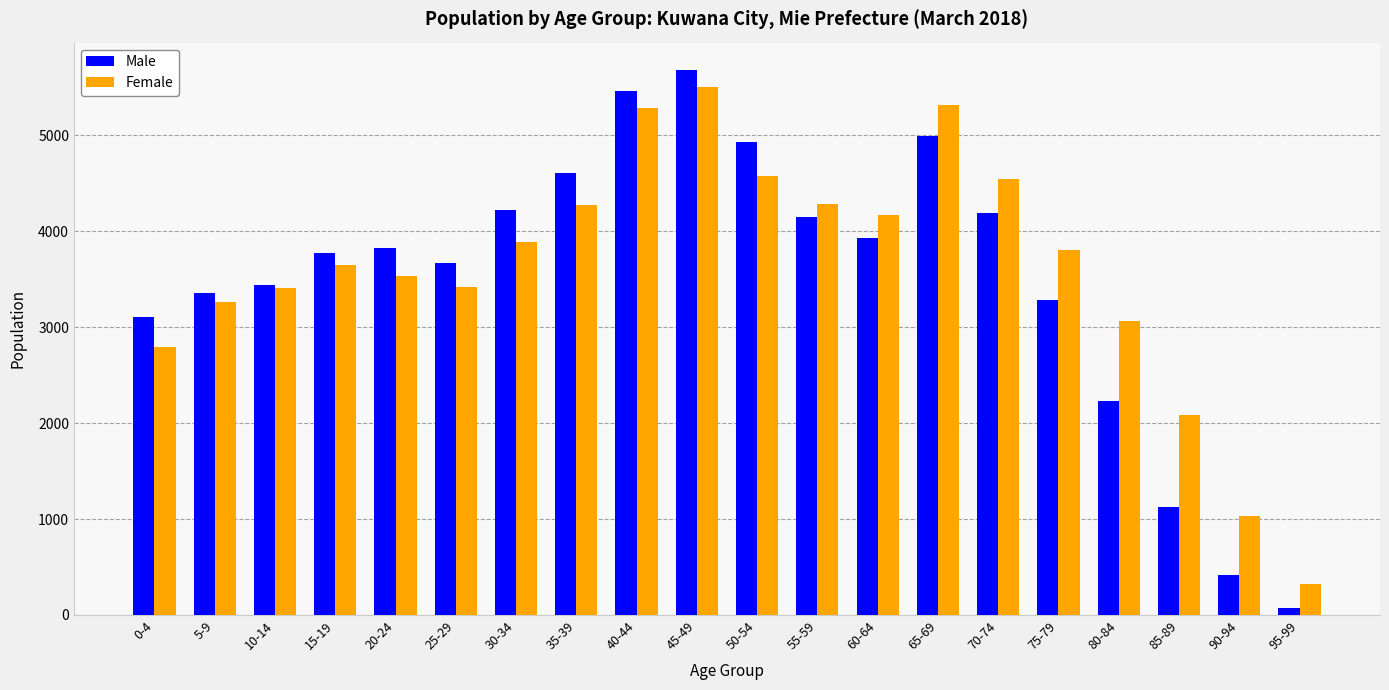

Is it true that Female equals 4289 at 55-59?

True